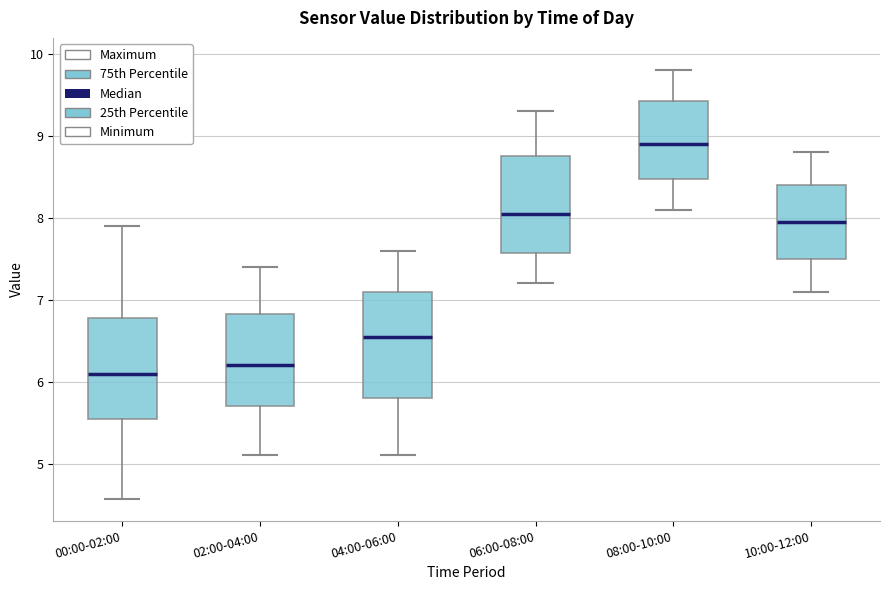

Which box's median line is the highest?

08:00-10:00